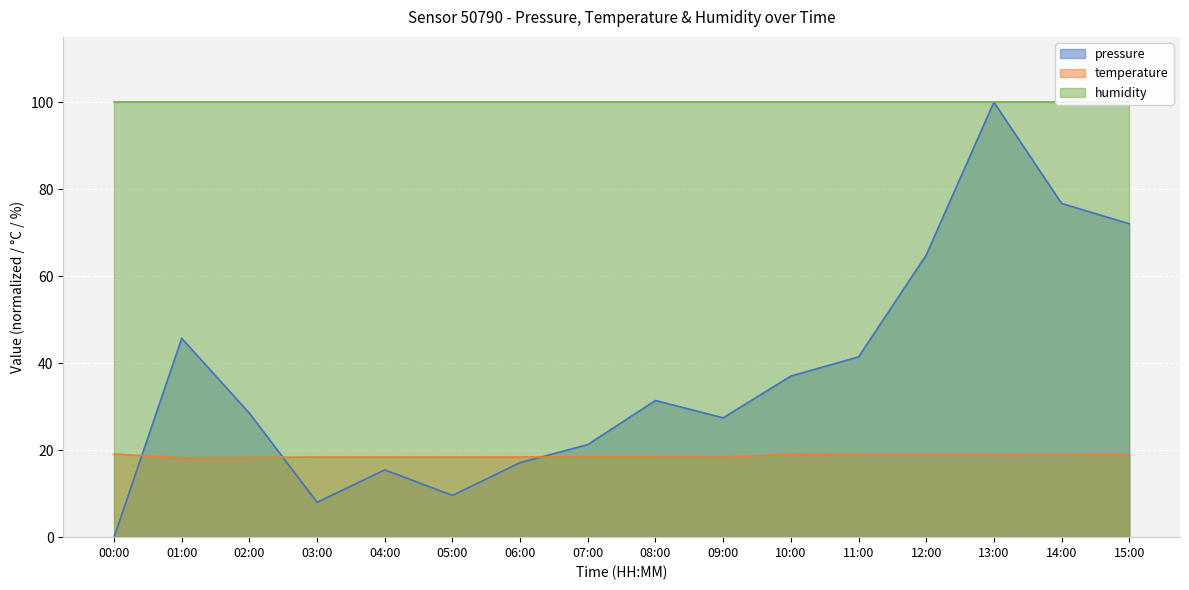

Where is the first local maximum for pressure?

01:00